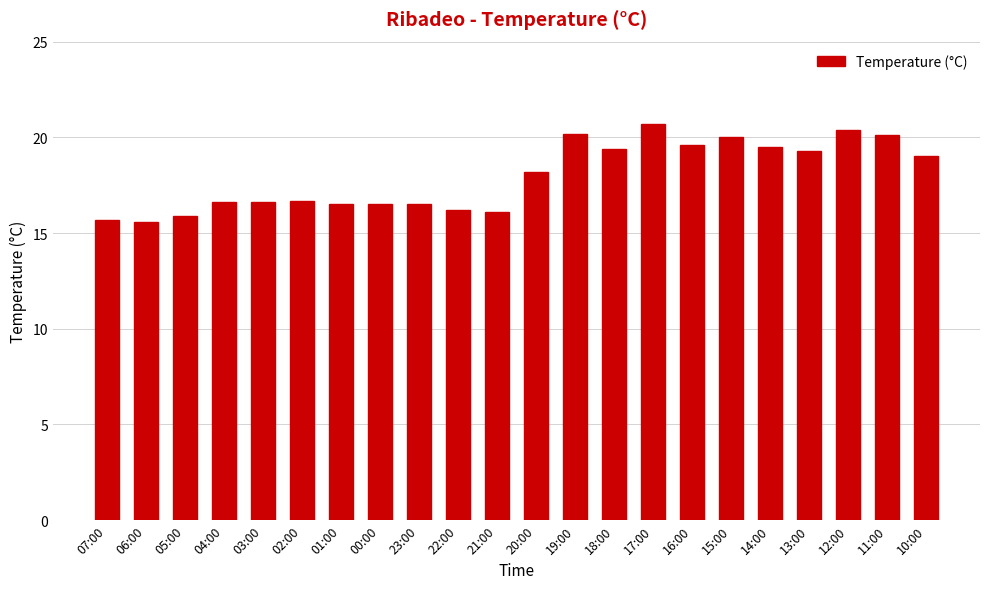

Where does the data first go above 18?

20:00